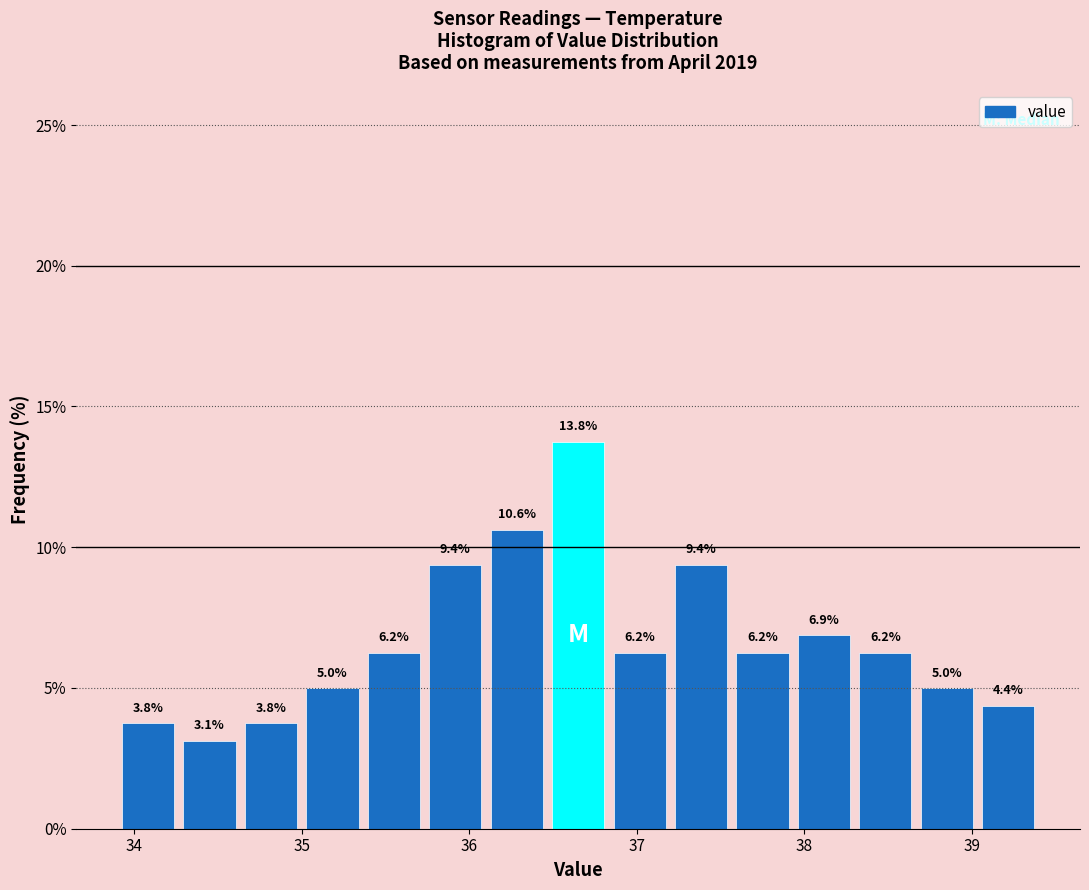

Around what value on the x-axis is the tallest bar? Give the approximate position of its centre, as read against the axis.

36.7